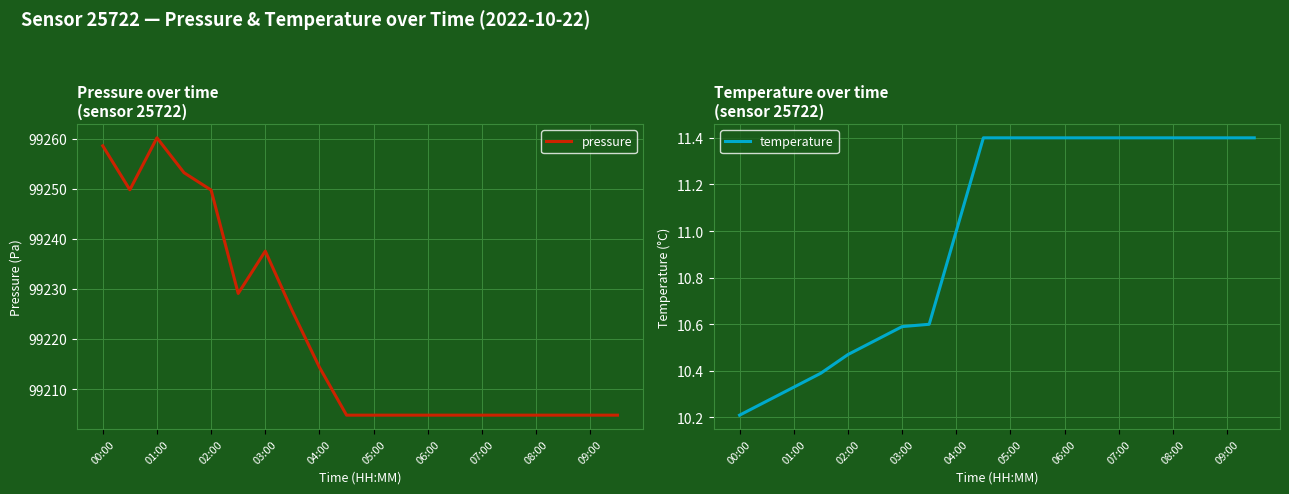

What is the highest value of the temperature series?

11.4